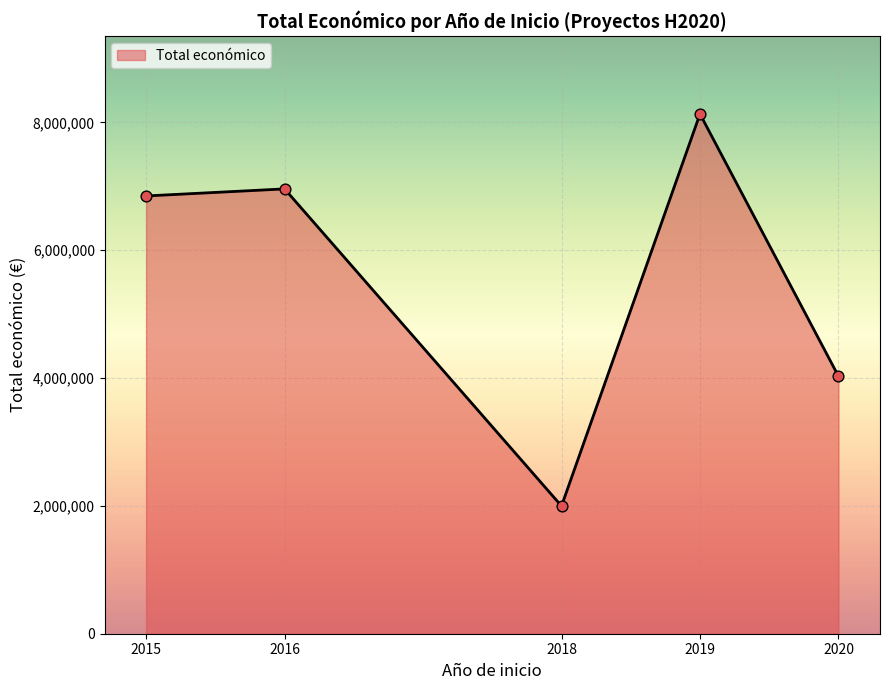

What is the change in value from 2016 to 2019?

+1172232